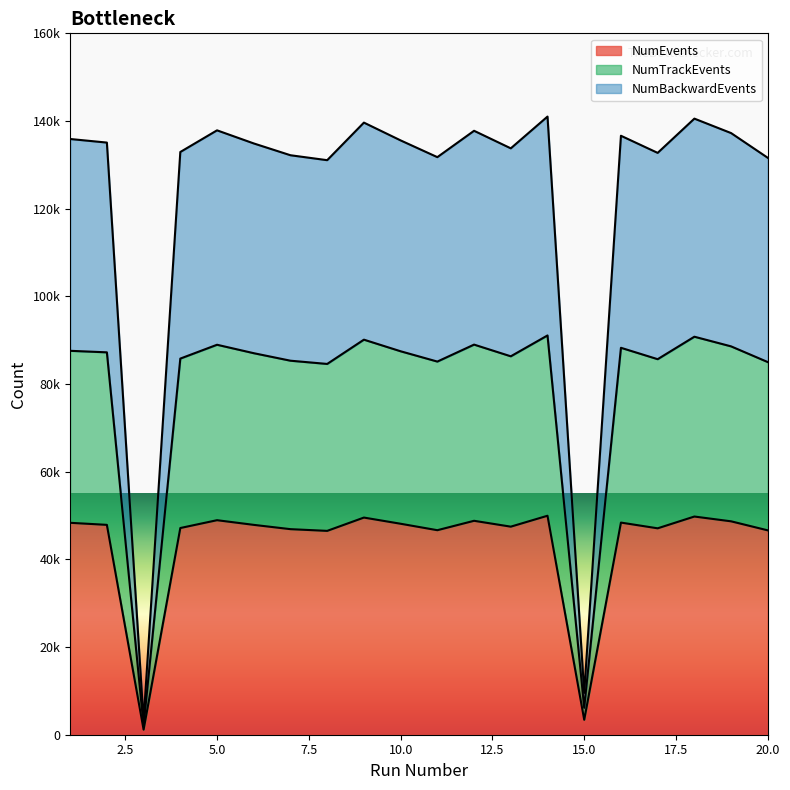

Reading left to right, transcribe all the data shown in this chart.

NumEvents: 48344	47876	1153	47153	48939	47874	46894	46503	49538	48128	46657	48802	47465	49955	3403	48394	47087	49774	48681	46619
NumTrackEvents: 87579	87230	2083	85804	88959	87035	85321	84583	90121	87472	85123	88994	86325	91083	6140	88266	85667	90794	88590	85005
NumBackwardEvents: 135896	135080	3235	132931	137873	134884	132190	131063	139635	135575	131756	137771	133765	141012	9542	136635	132729	140543	137246	131599